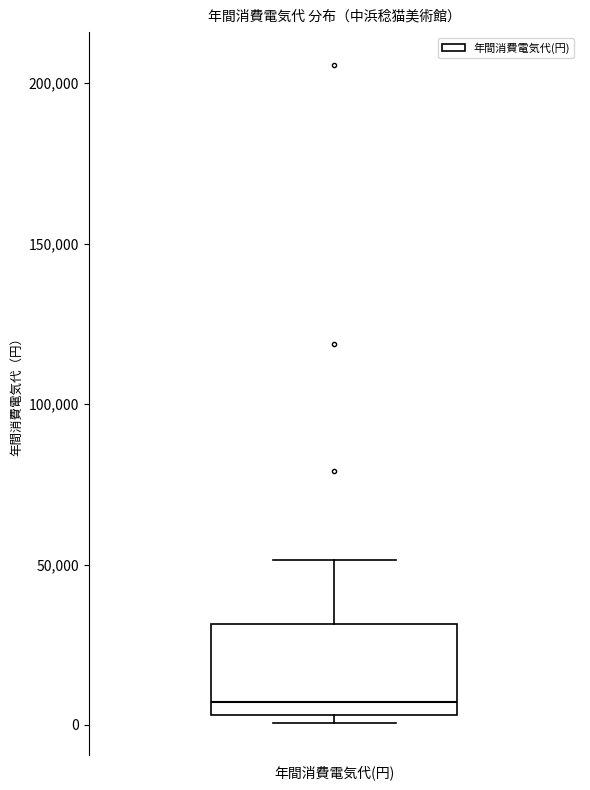

Where is the upper edge of the box for 年間消費電気代(円) on the y-axis? The values are not printed on the chart, so give them approximately, as read against the axis.

30000